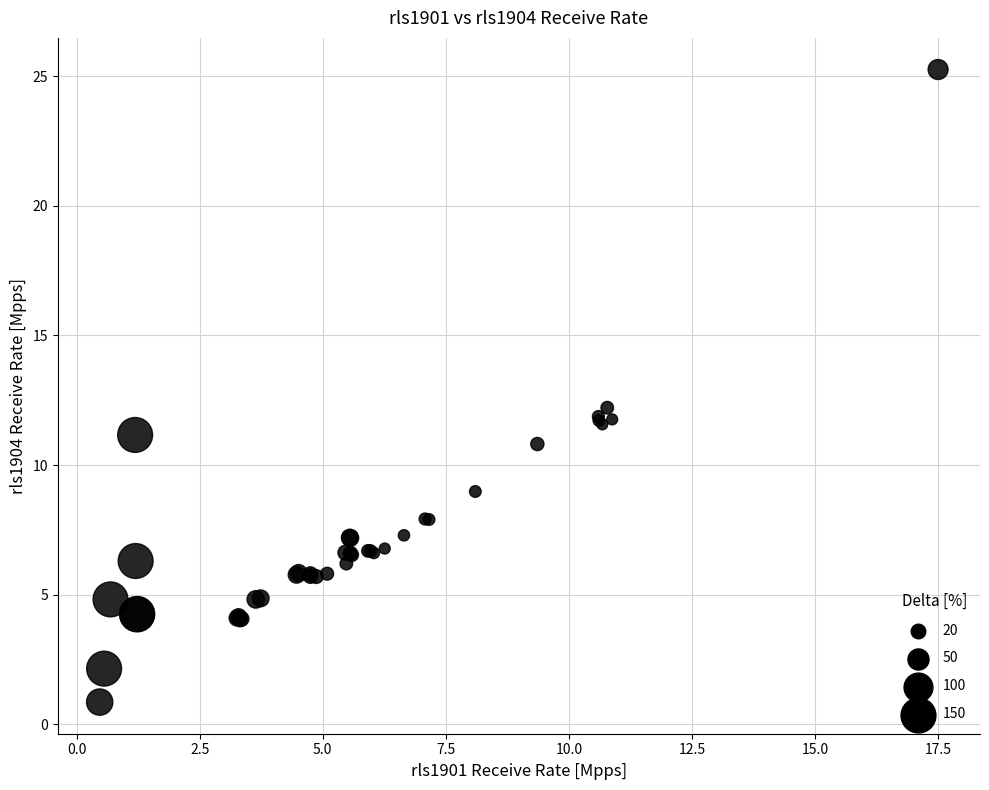

What Y value in the scatter plot is closest to 13?

12.2